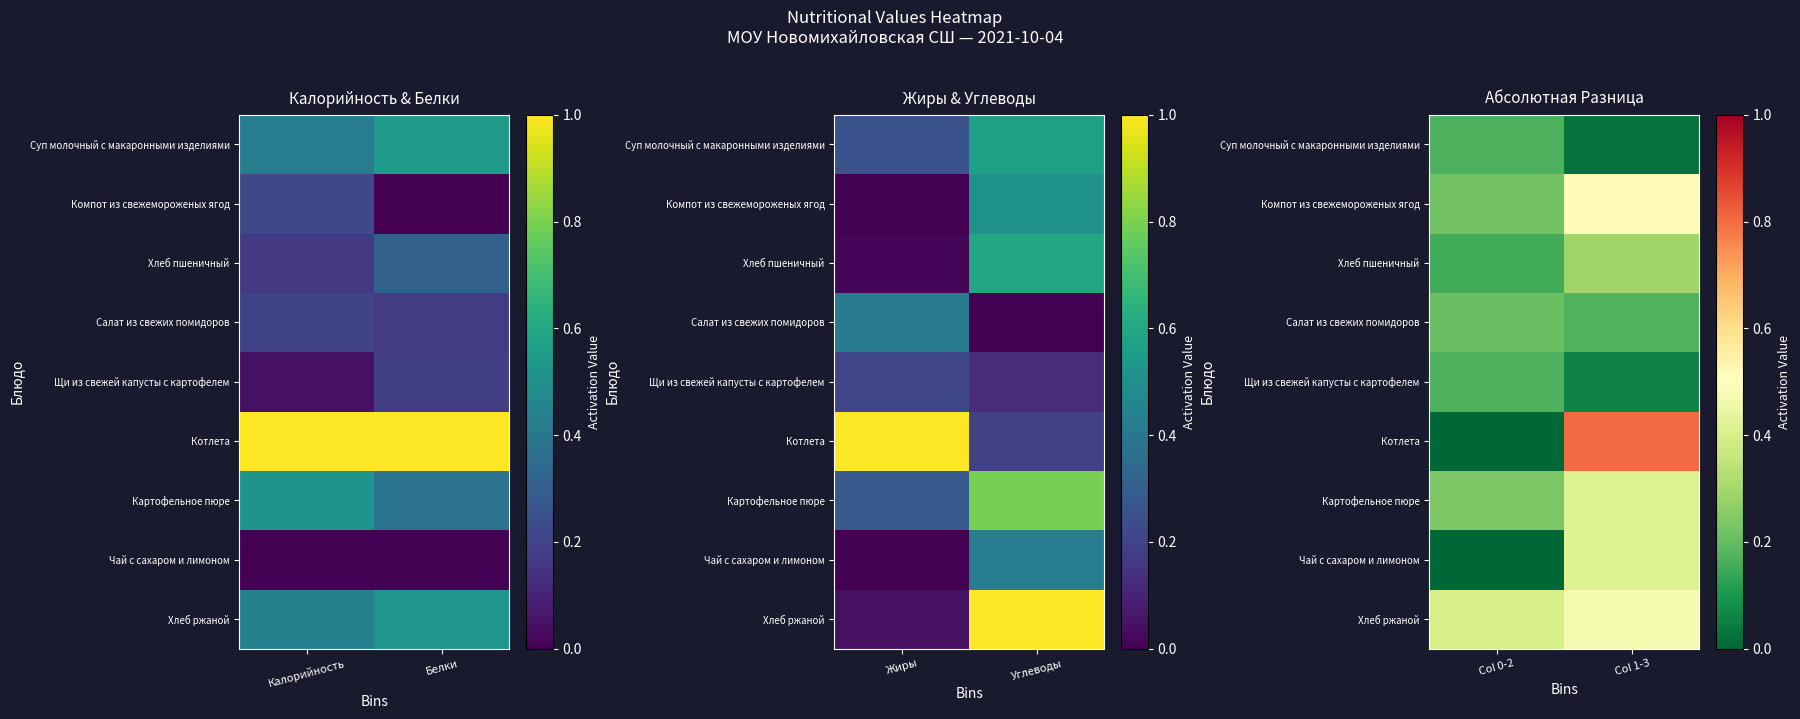

What is the sum of all Салат из свежих помидоров values?

0.4